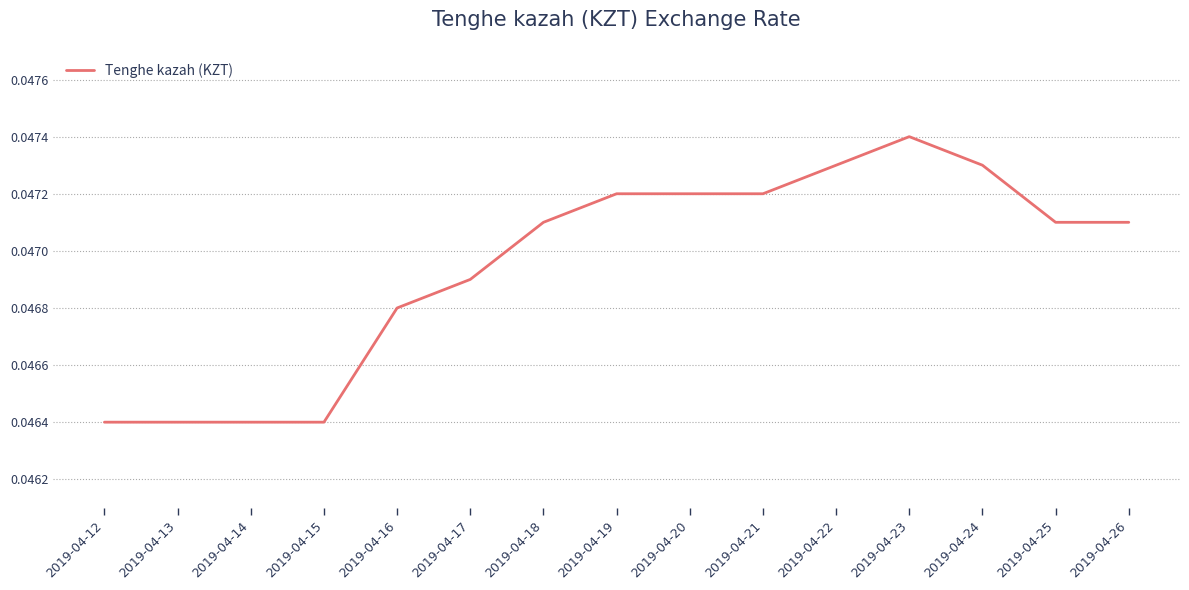

Which label corresponds to the largest value in the chart?

2019-04-23